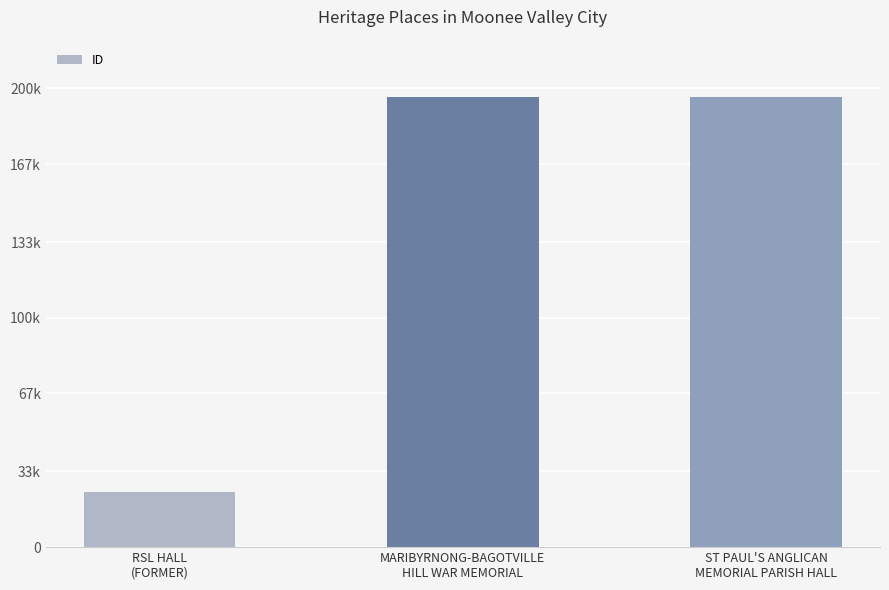

List the labels in order of value, smallest first.

RSL HALL
(FORMER), MARIBYRNONG-BAGOTVILLE
HILL WAR MEMORIAL, ST PAUL'S ANGLICAN
MEMORIAL PARISH HALL